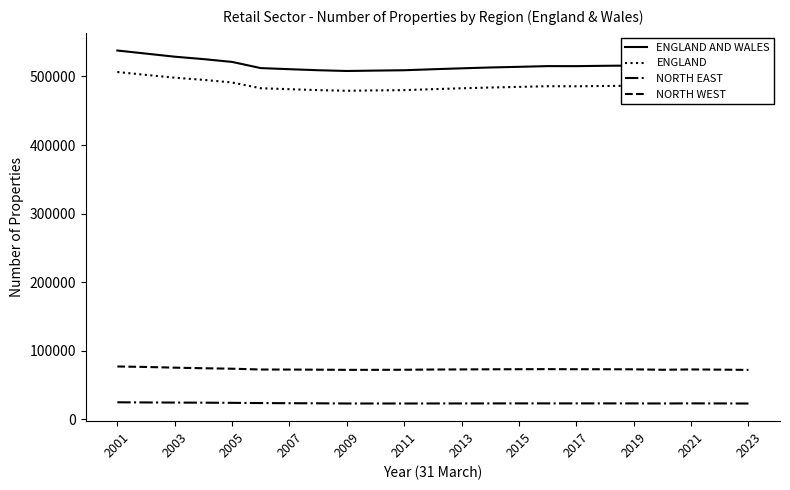

What is the greatest value displayed?

537840